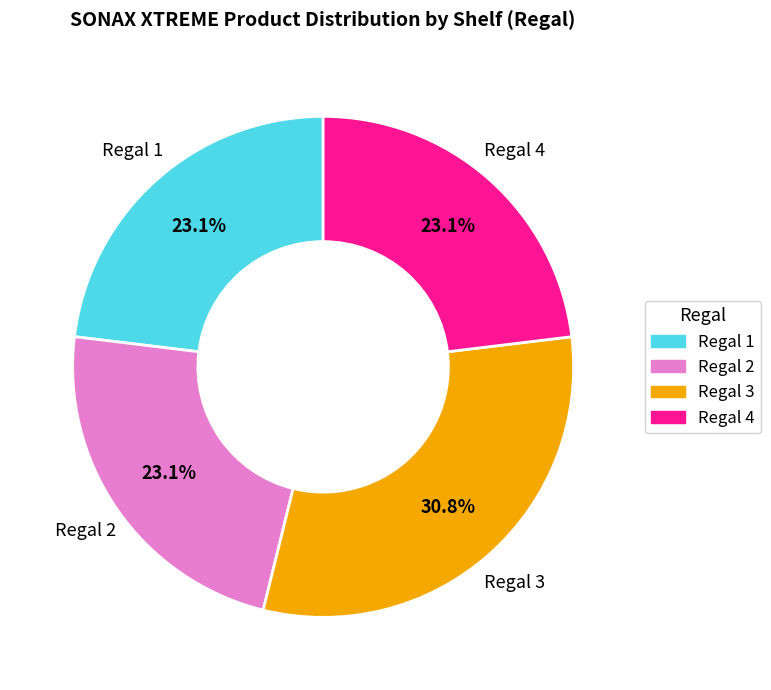

To the nearest percent, what percentage of the pie is Regal 4?

23%